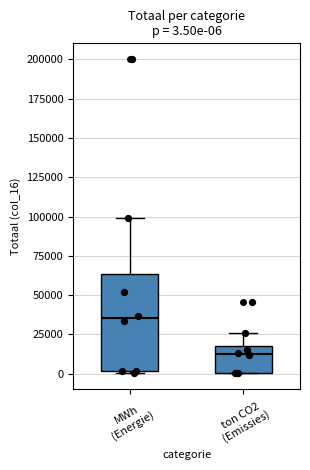

Which box has the lowest median line?

ton CO2 (Emissies)